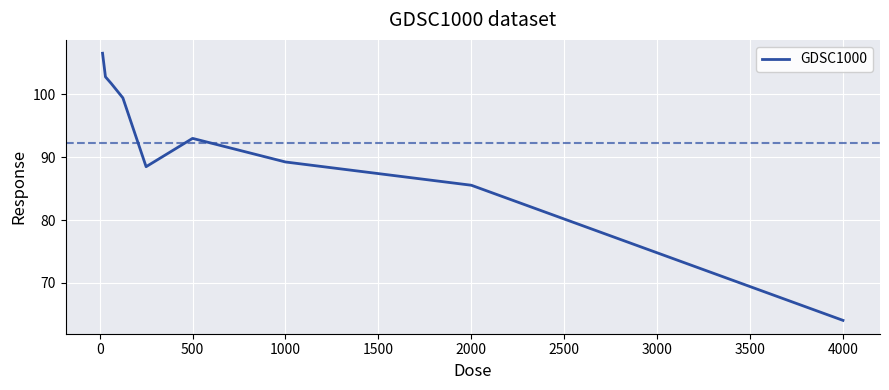

What is the greatest value displayed?

106.5